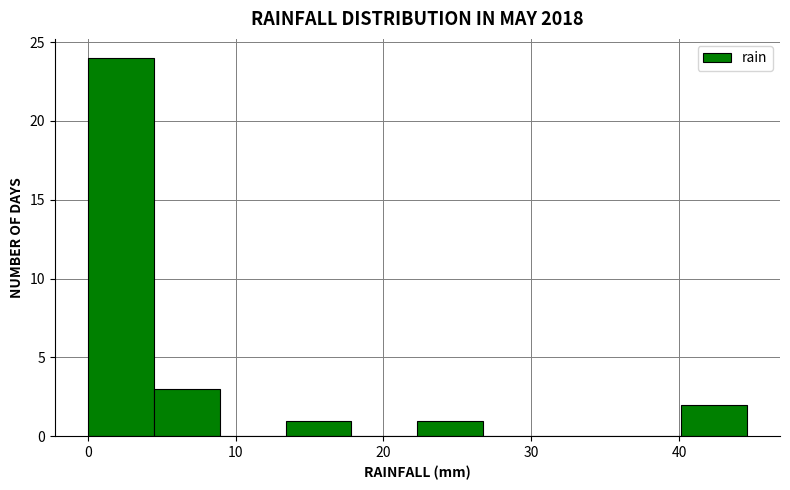

Reading left to right, transcribe this chart: for each bar, give the range it covers on the x-axis and its height. Neither the bar edges nor the heights are printed on the chart, so give them approximately, as read against the axes.

0 to 4: 24
4 to 9: 3
9 to 13: 0
13 to 18: 1
18 to 22: 0
22 to 27: 1
27 to 31: 0
31 to 36: 0
36 to 40: 0
40 to 45: 2